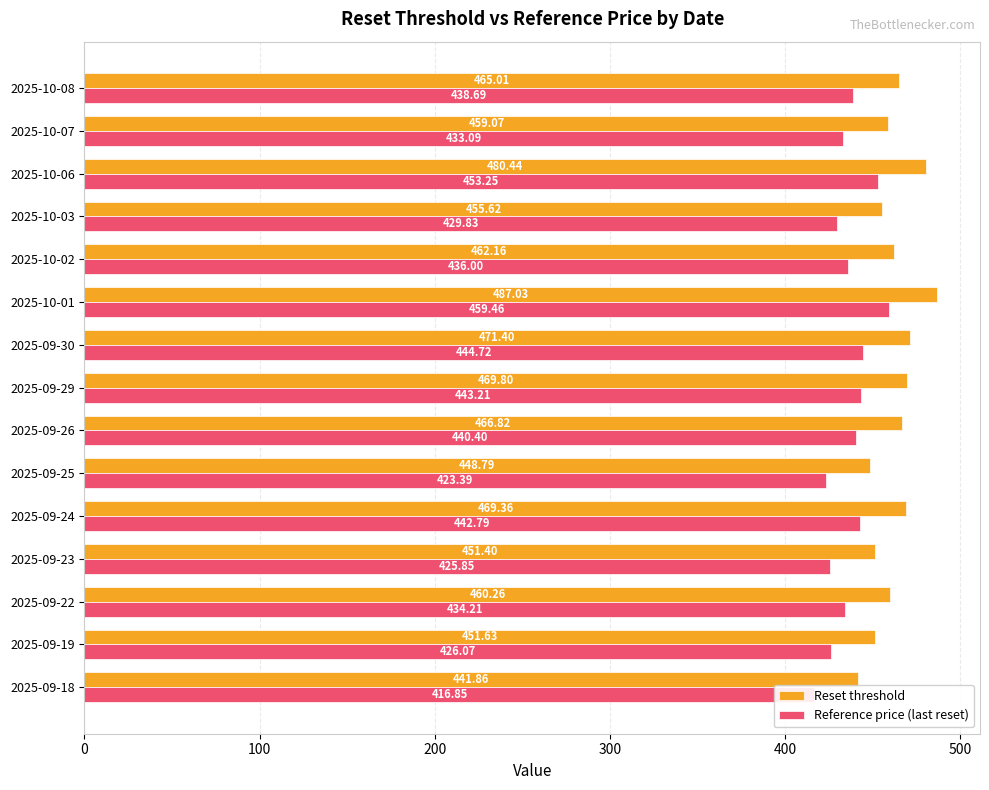

What is the spread (max minus min) of values at 0?

26.3